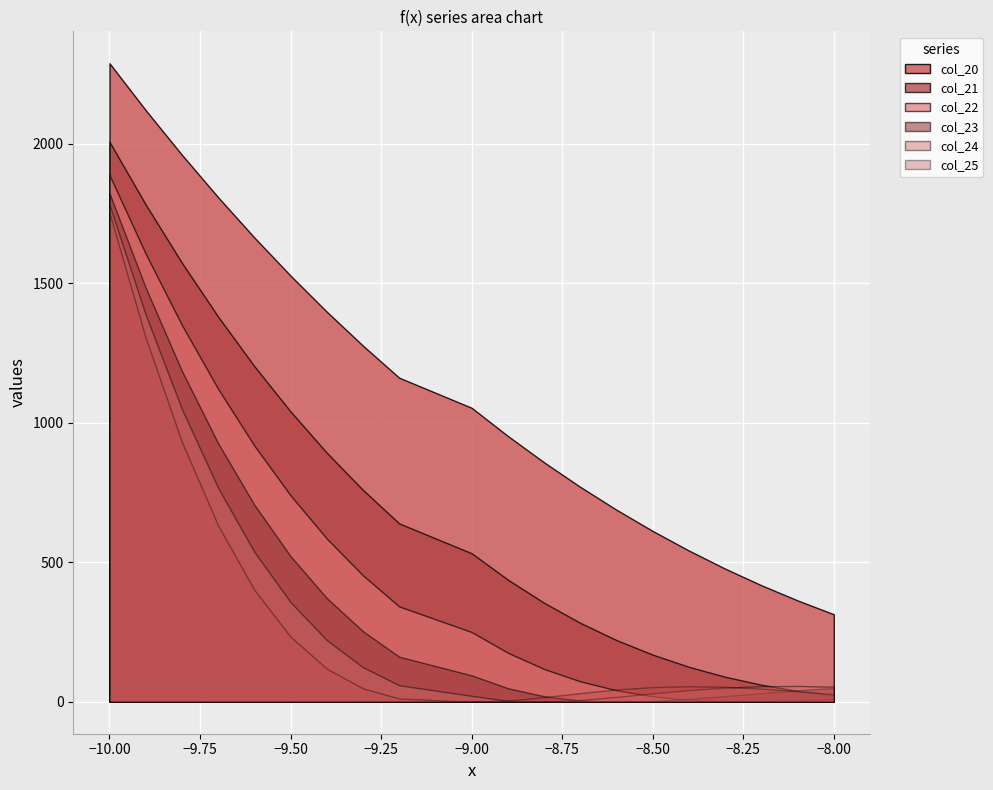

The value of col_20 at 10 is 554.5. True or false?

False